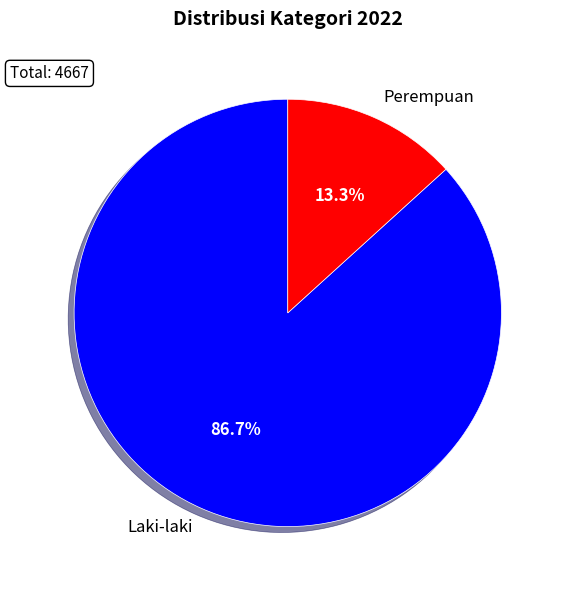

To the nearest percent, what percentage of the pie is Perempuan?

13%